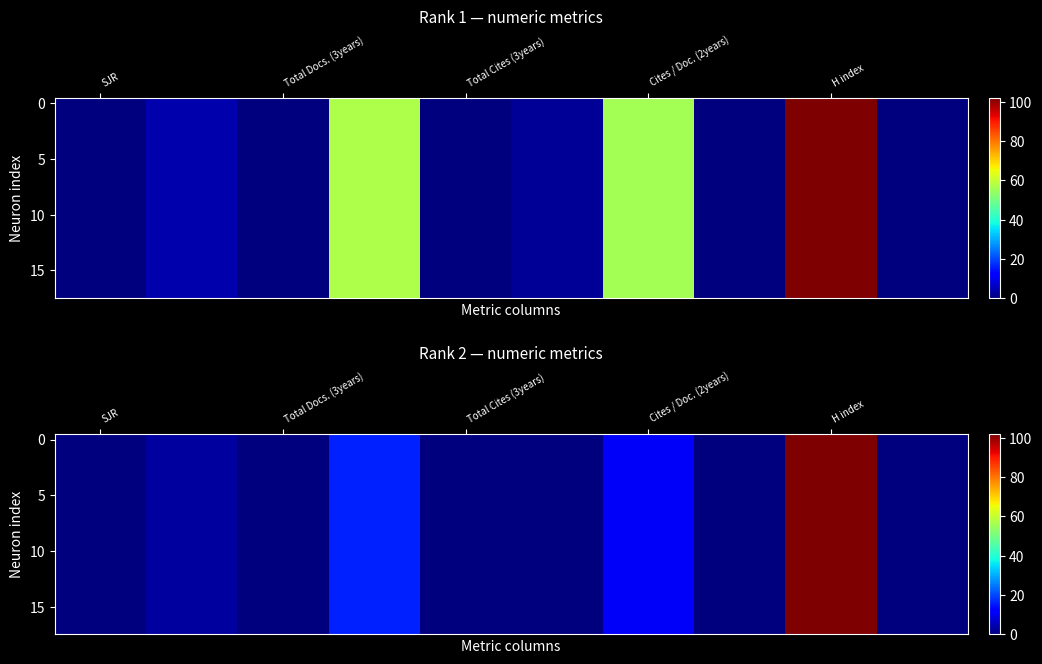

How many data points does each series have?

10